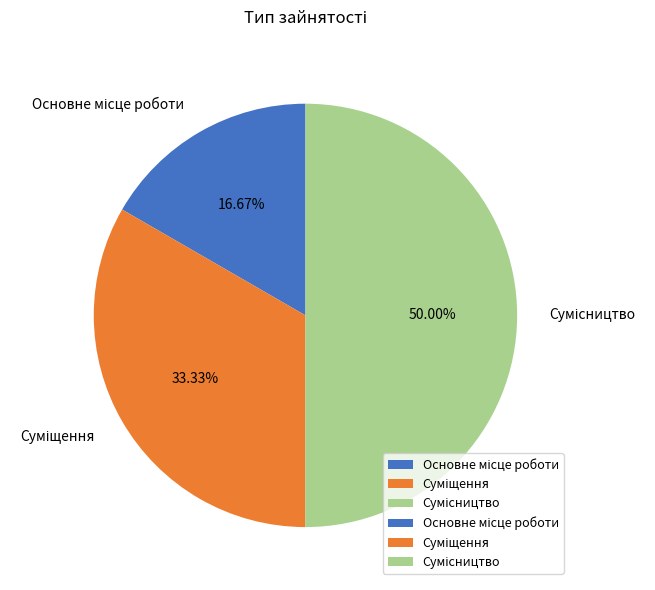

How many segments does this pie chart have?

3